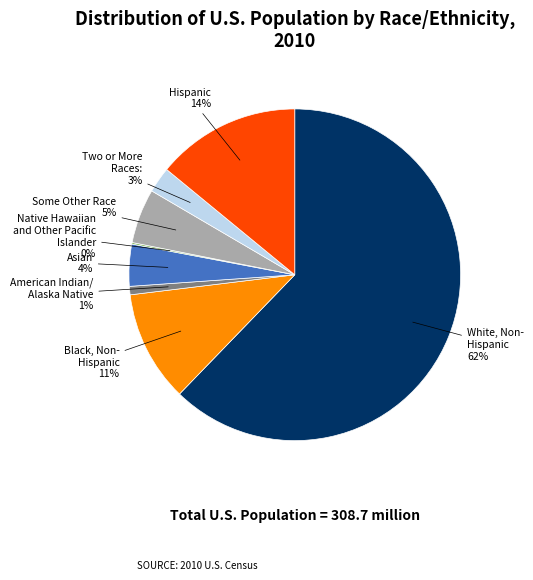

To the nearest percent, what is the difference between the largest and smallest slice percentages?

62%